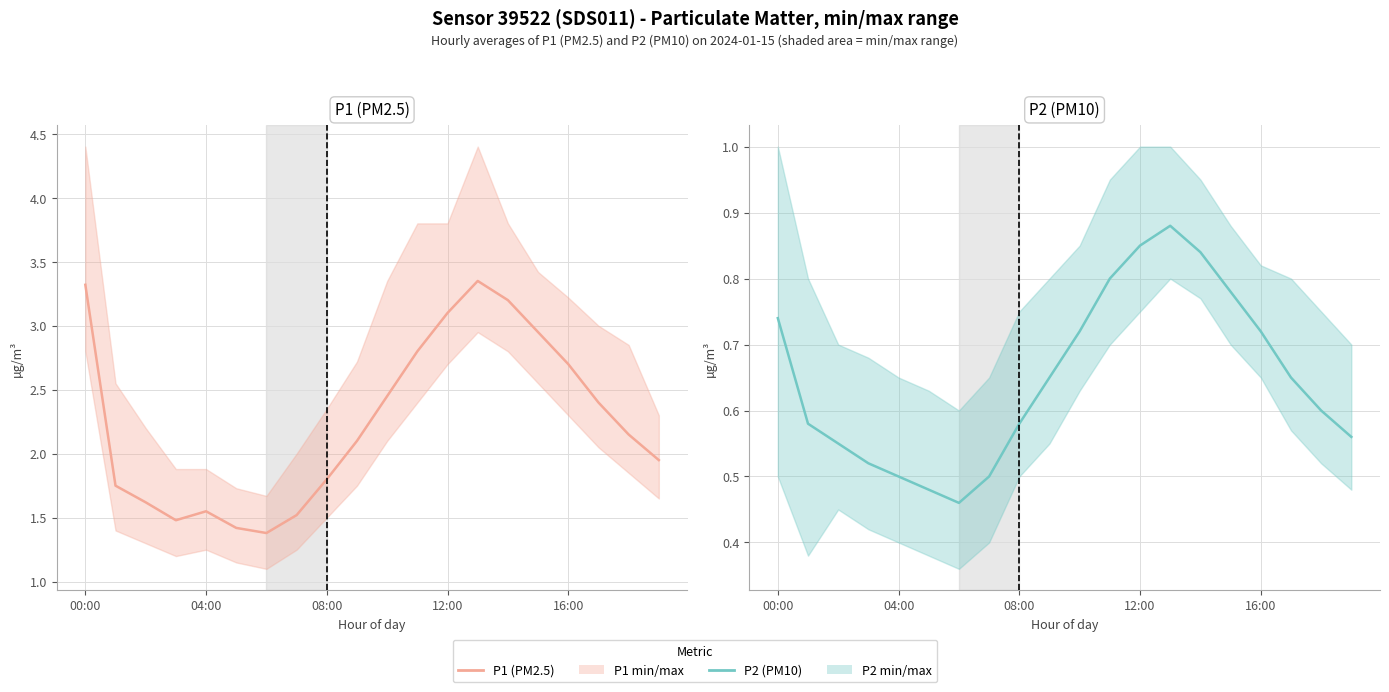

True or false: P2 (avg) and P1 (avg) cross at least once.

False